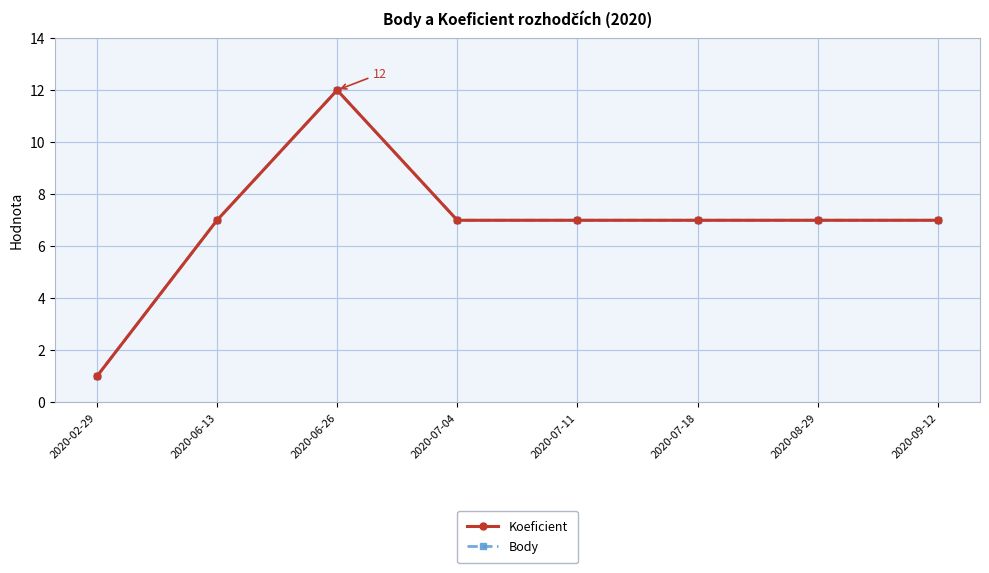

True or false: Koeficient has a value of 12 at 2020-06-26.

True